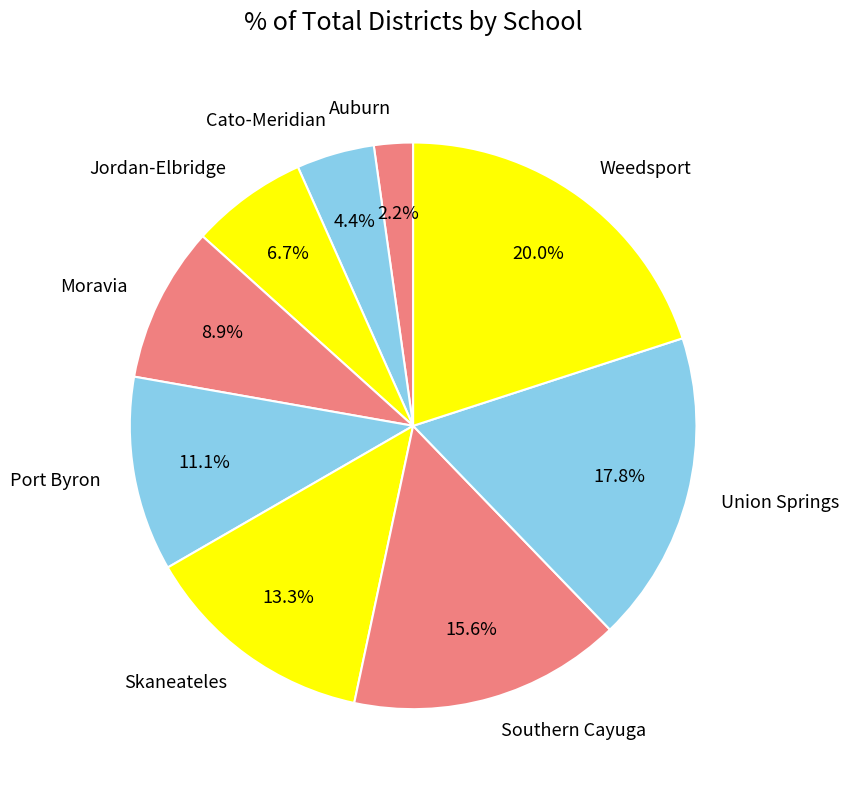

Which category has the biggest portion of the pie?

Weedsport